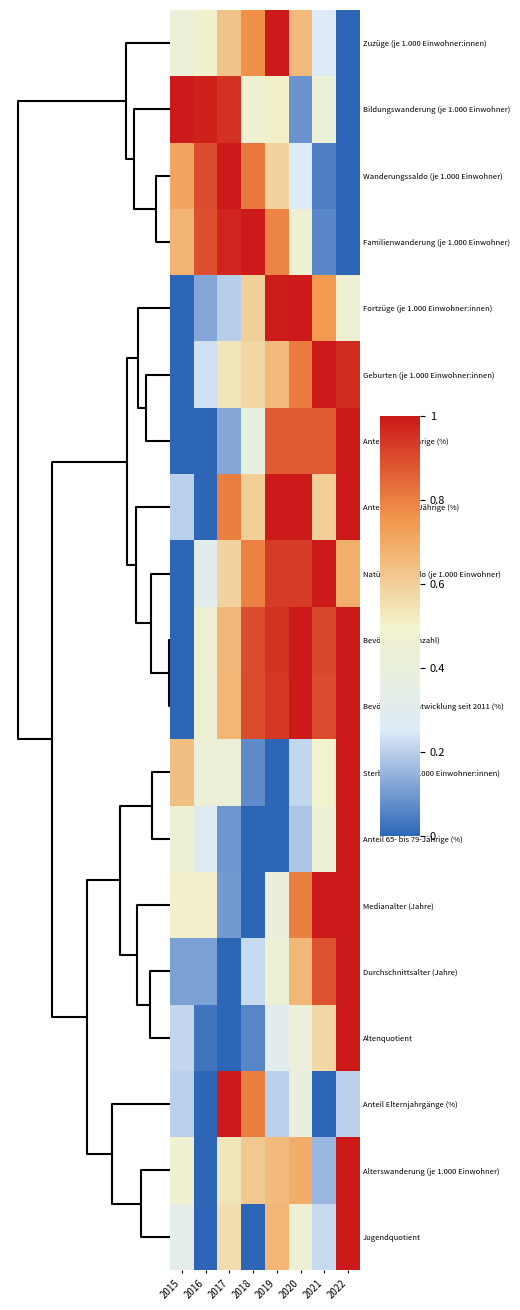

Count the number of categories in the chart.

8